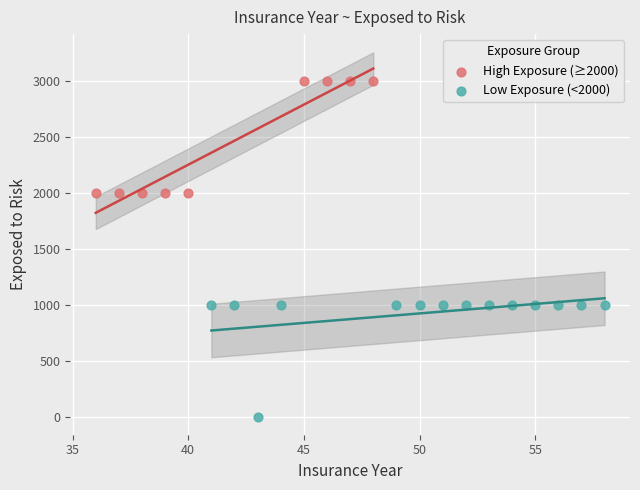

Which series reaches the minimum Y coordinate?

Low Exposure (<2000)